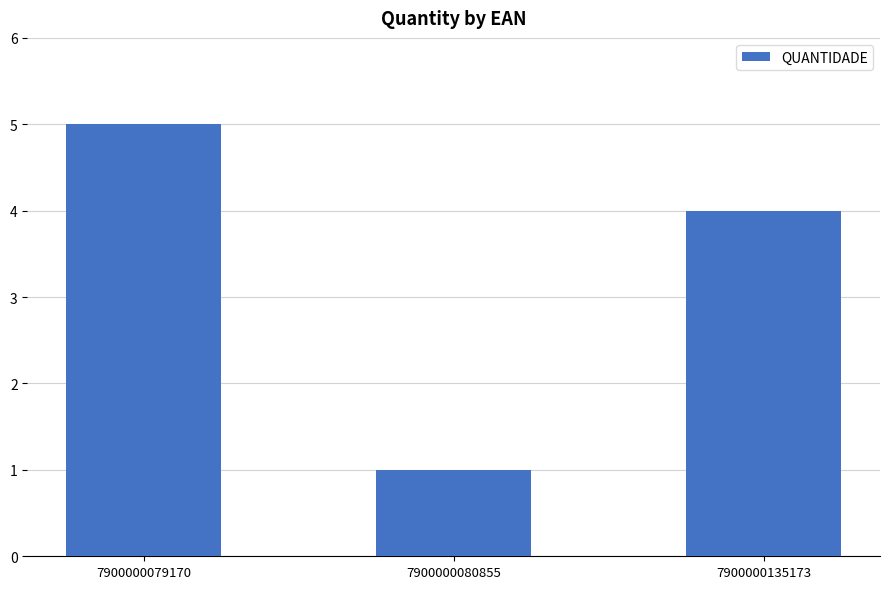

List the labels in order of value, largest first.

7900000079170, 7900000135173, 7900000080855